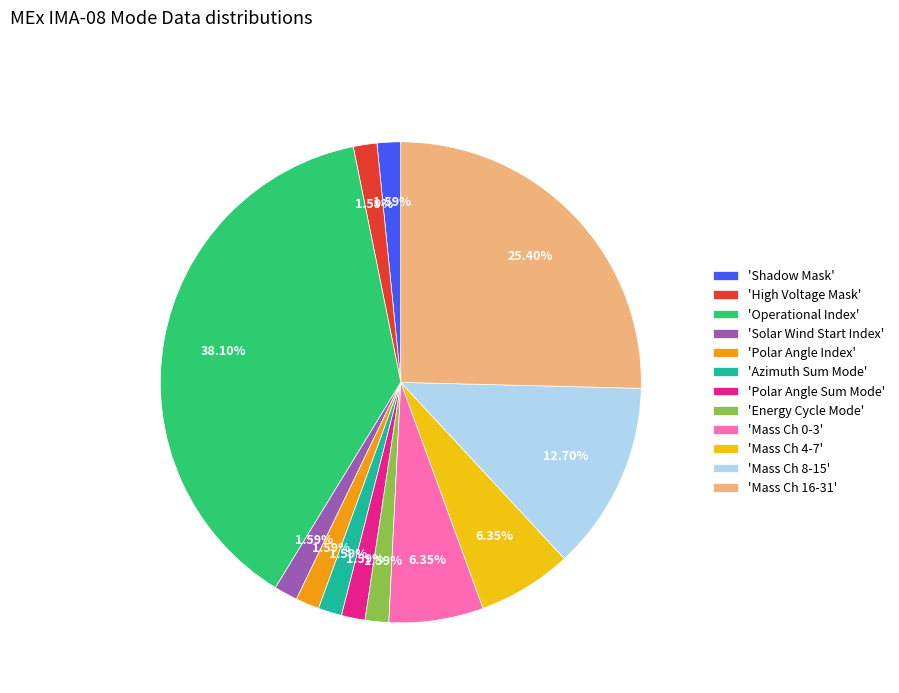

Count the number of slices in the pie.

12